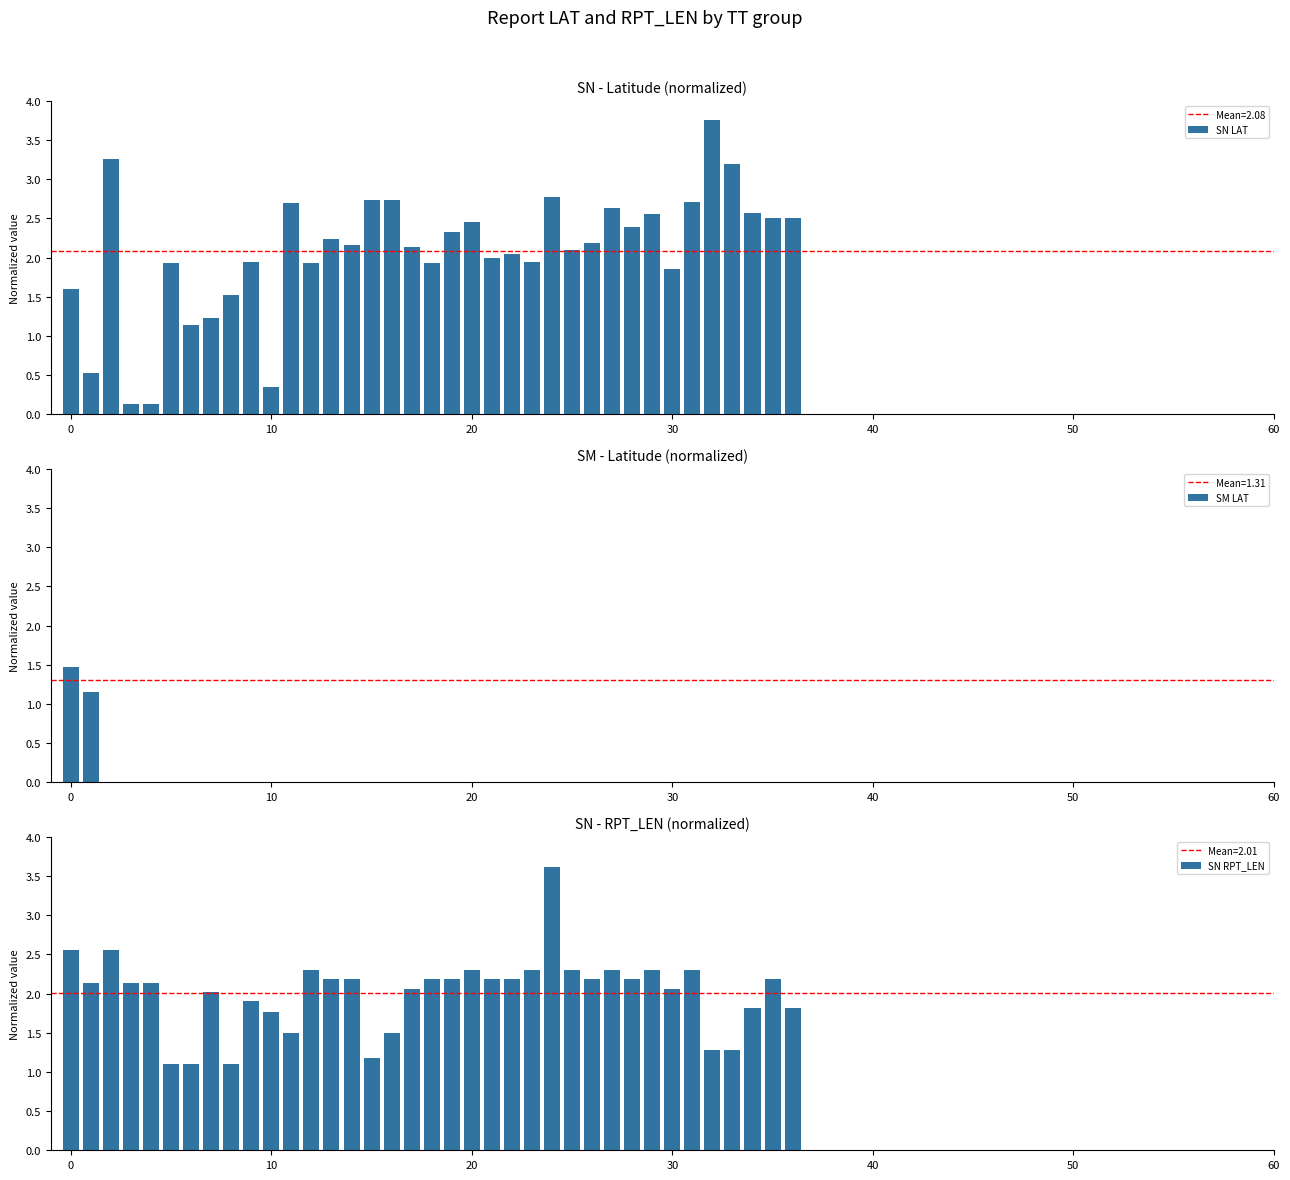

What is the greatest value displayed?

3.8